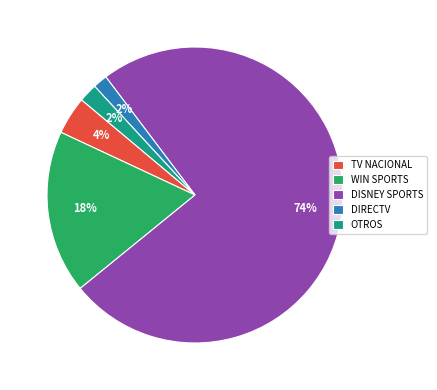

Count the number of slices in the pie.

5